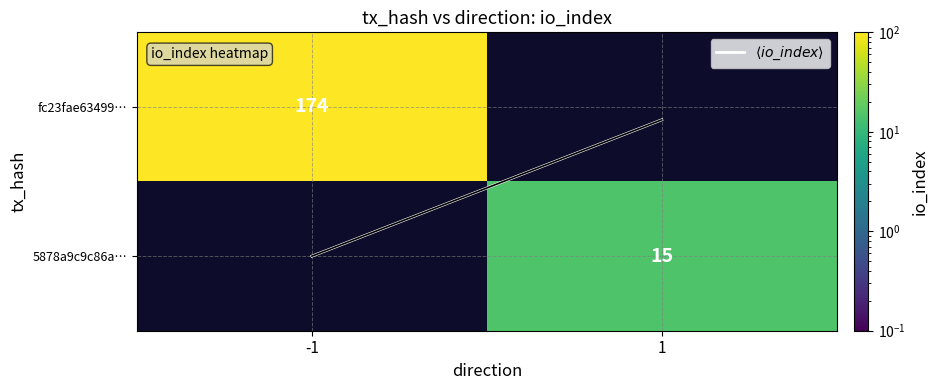

Count the number of data series in this chart.

3